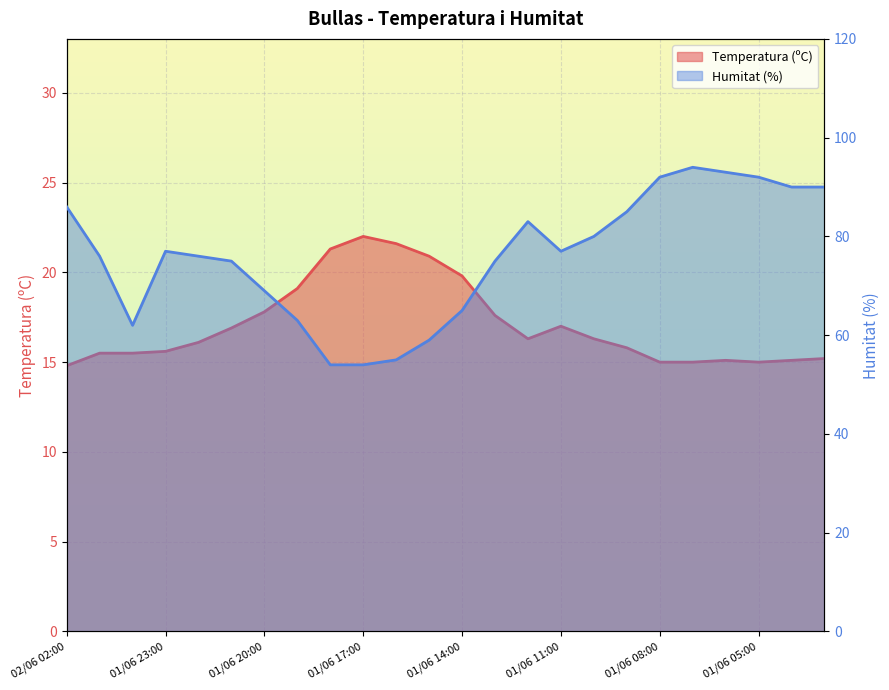

Rank the series by their average value, from highest to lowest.

Humitat (%), Temperatura (ºC)